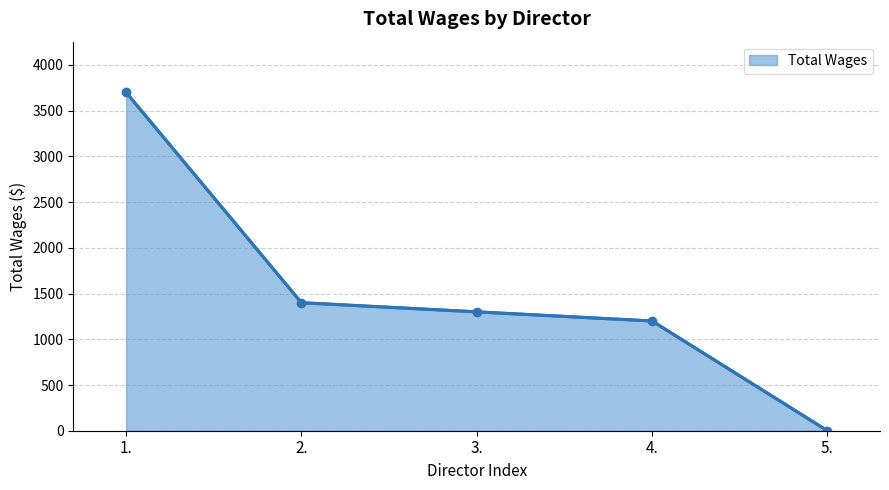

How many values are above zero?

4